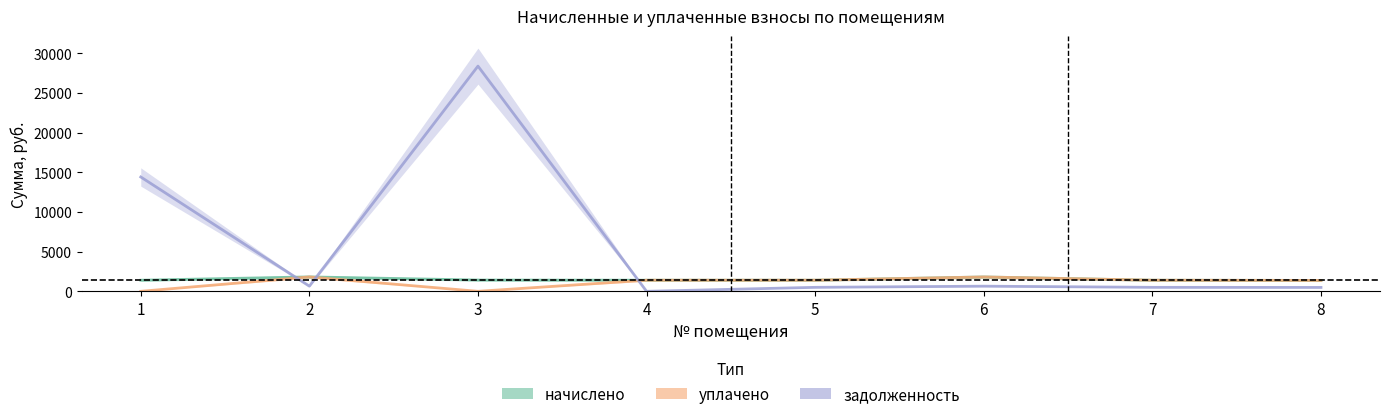

The value of задолженность at 3 is 16513.4. True or false?

False